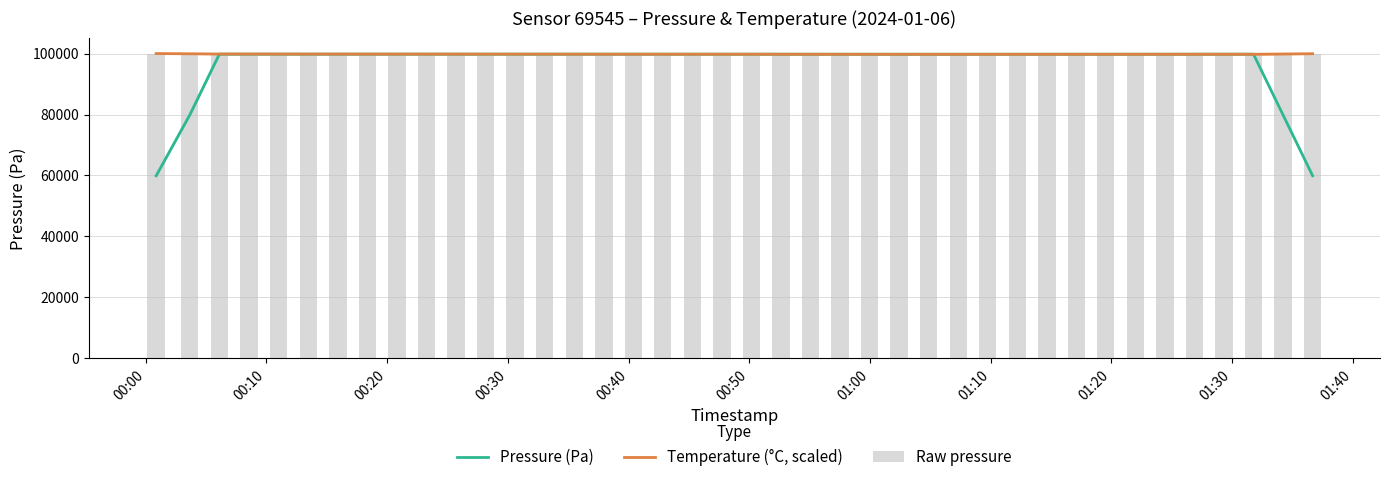

Rank the series by their maximum value, from lowest to highest.

Pressure (Pa), Raw pressure, Temperature (°C, scaled)